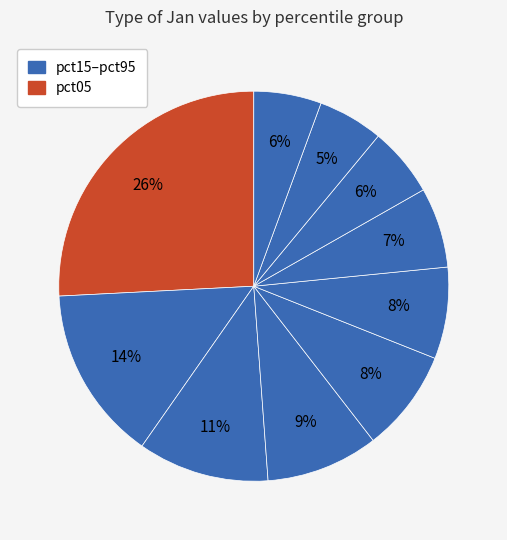

Count the number of slices in the pie.

10